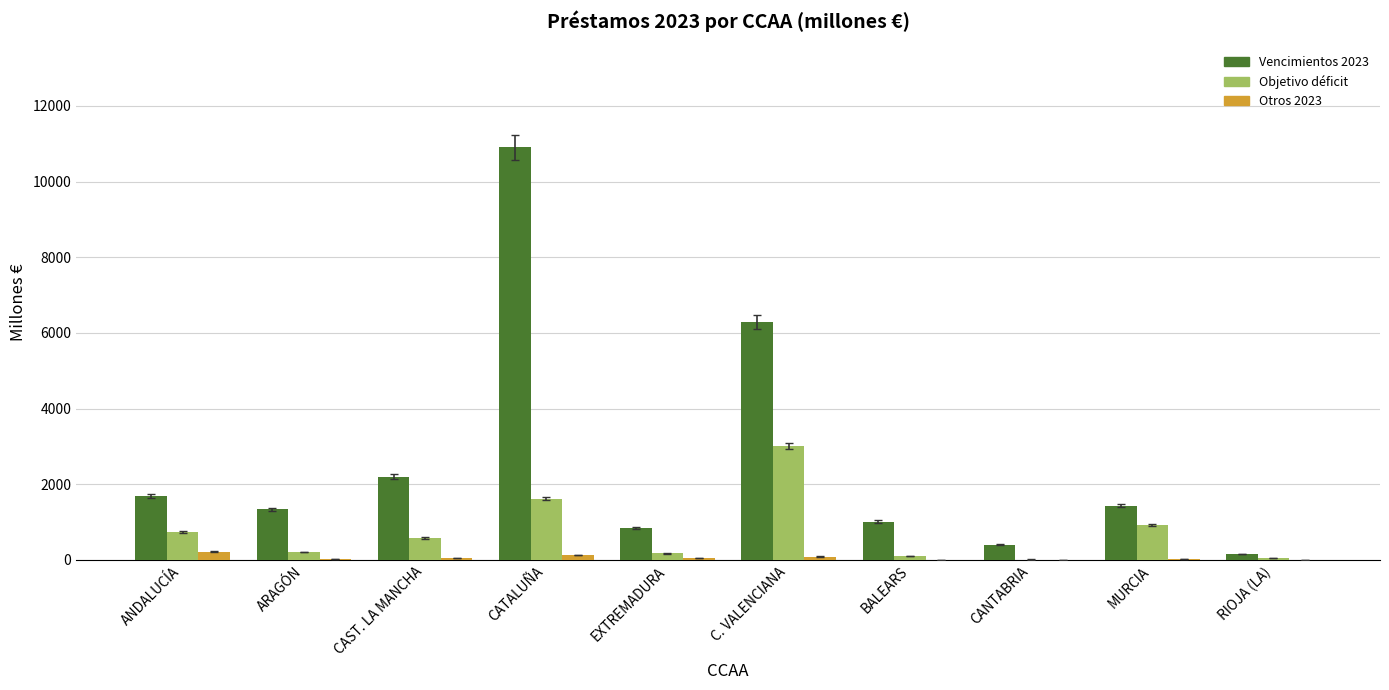

Count the number of categories in the chart.

10